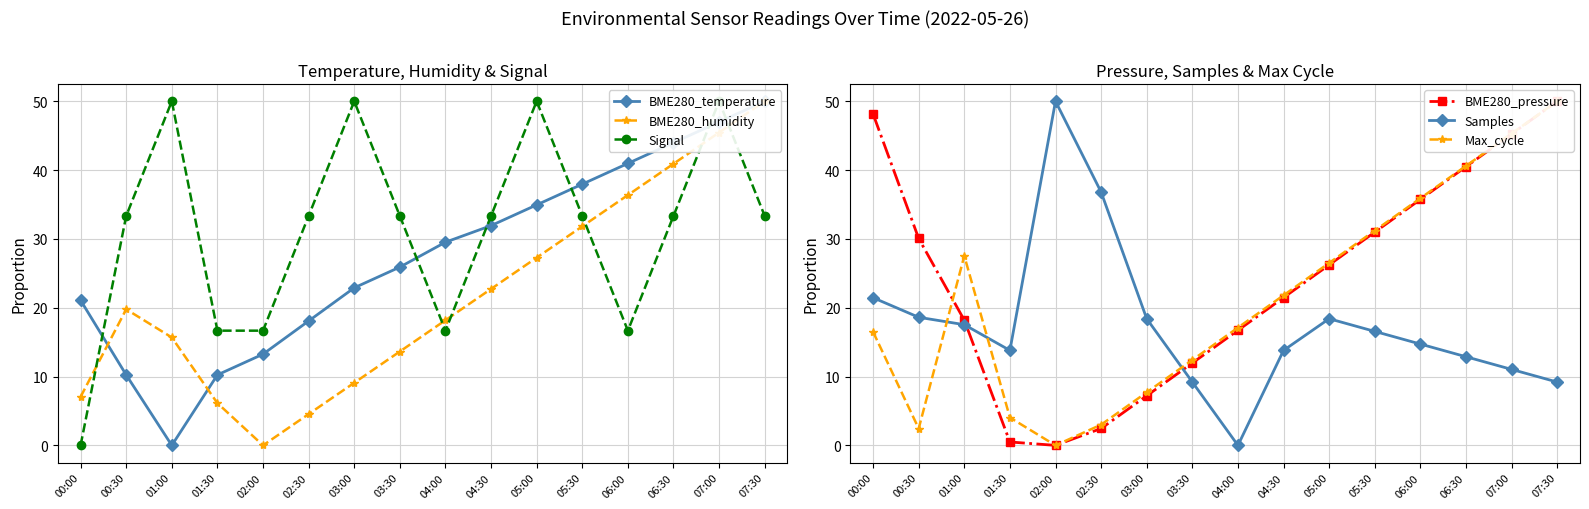

Where do BME280_pressure and BME280_humidity first cross each other?

01:00 and 01:30